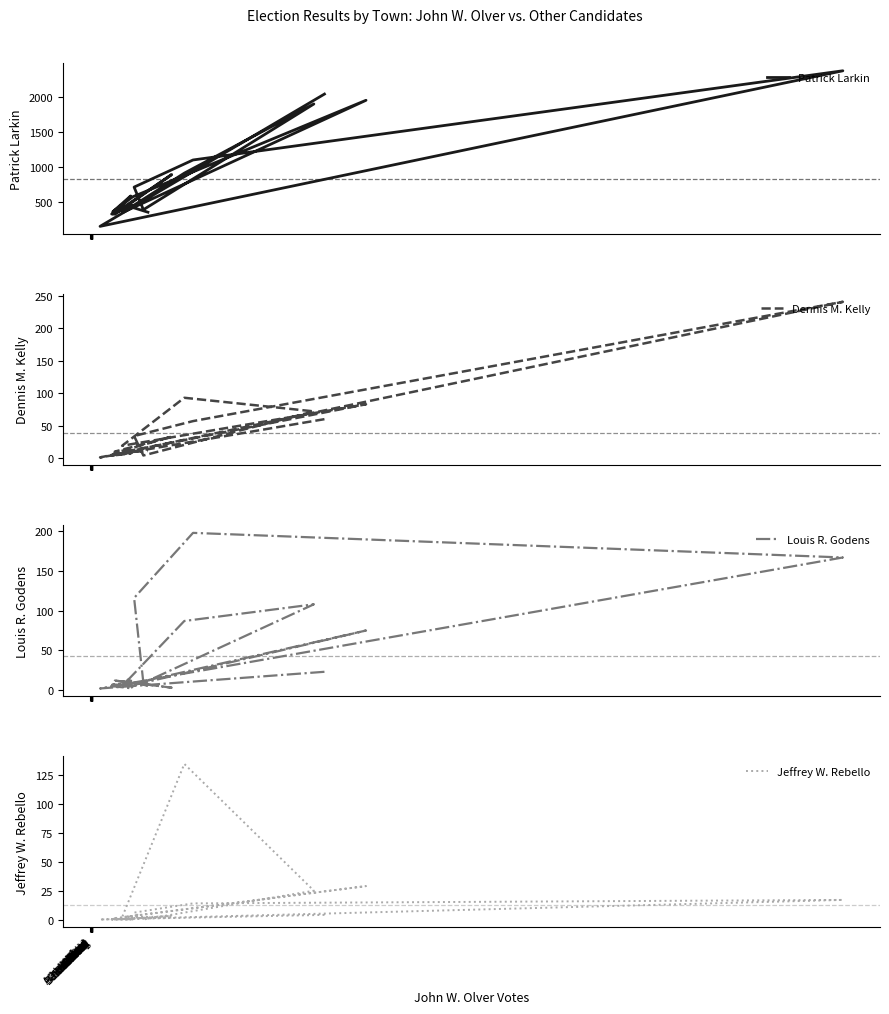

Which series has the largest total across all categories?

Patrick Larkin